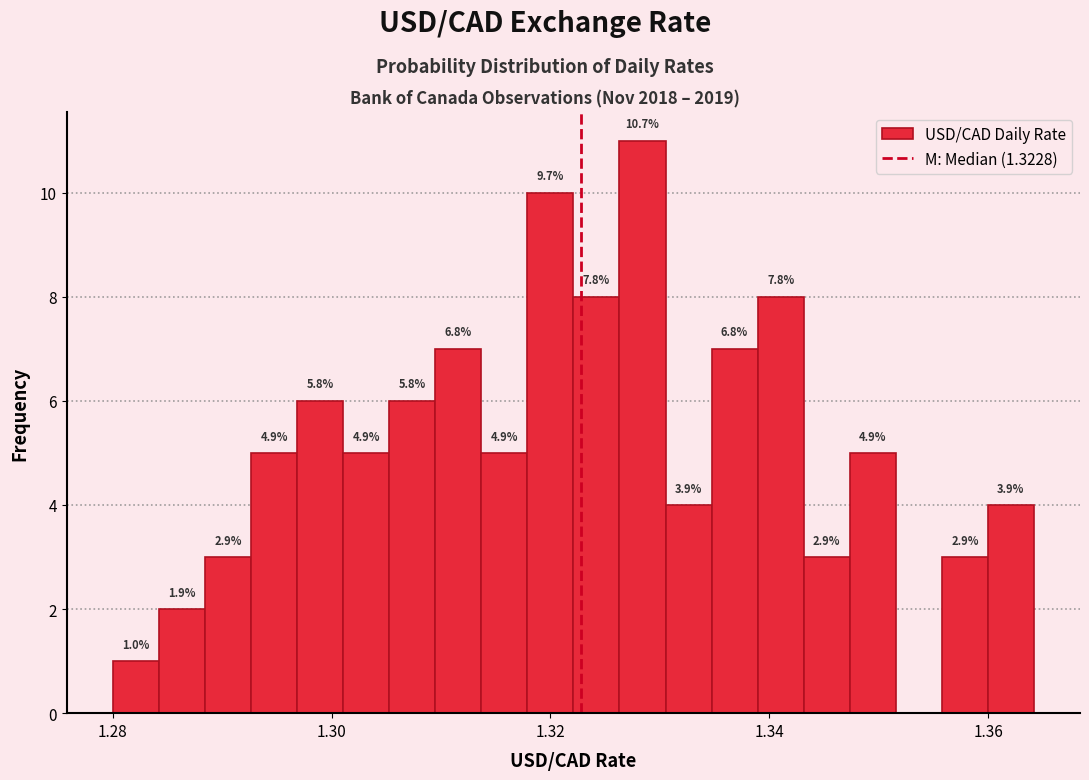

Read against the x-axis, roughly where is the centre of the tallest bar?

1.328